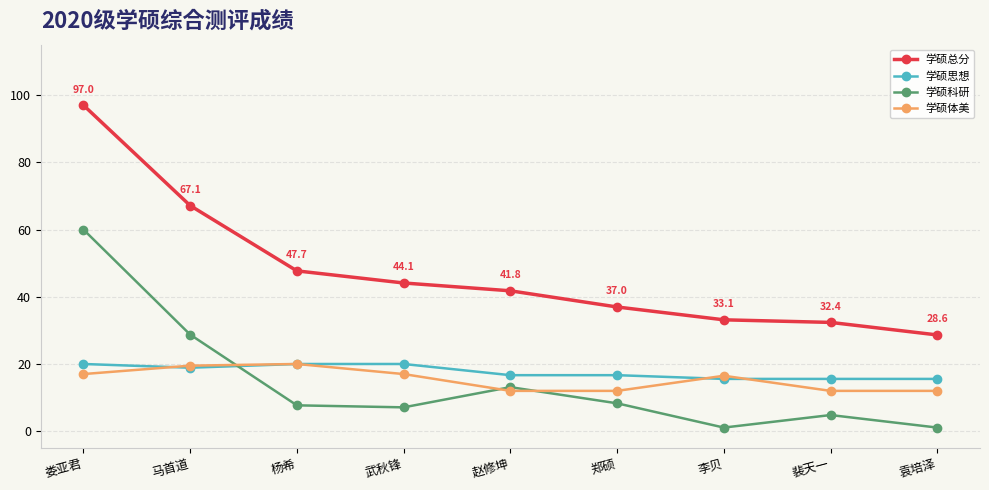

What position from the right is 娄亚君?

9